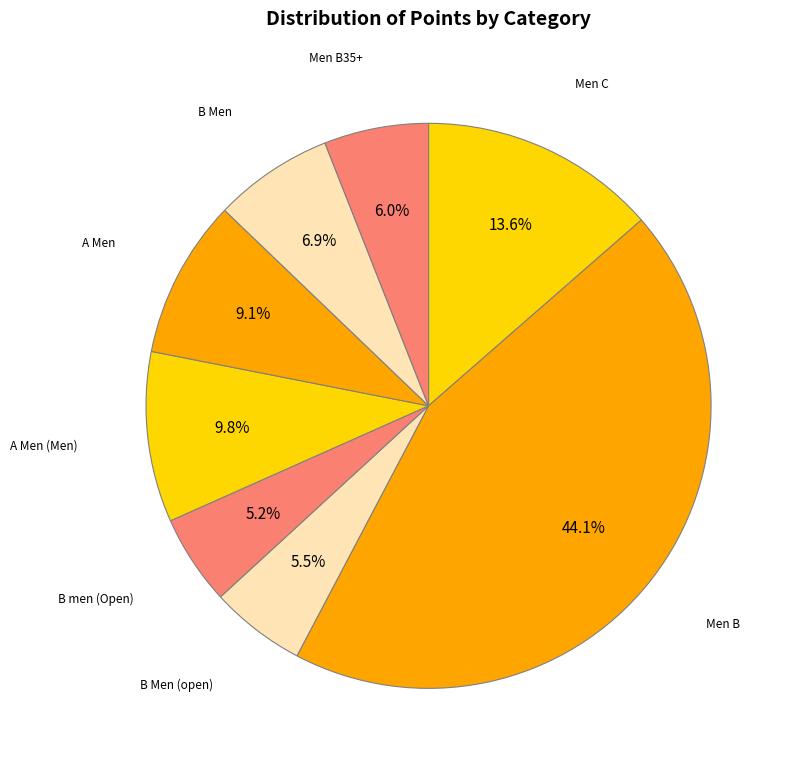

Which category has the biggest portion of the pie?

Men B